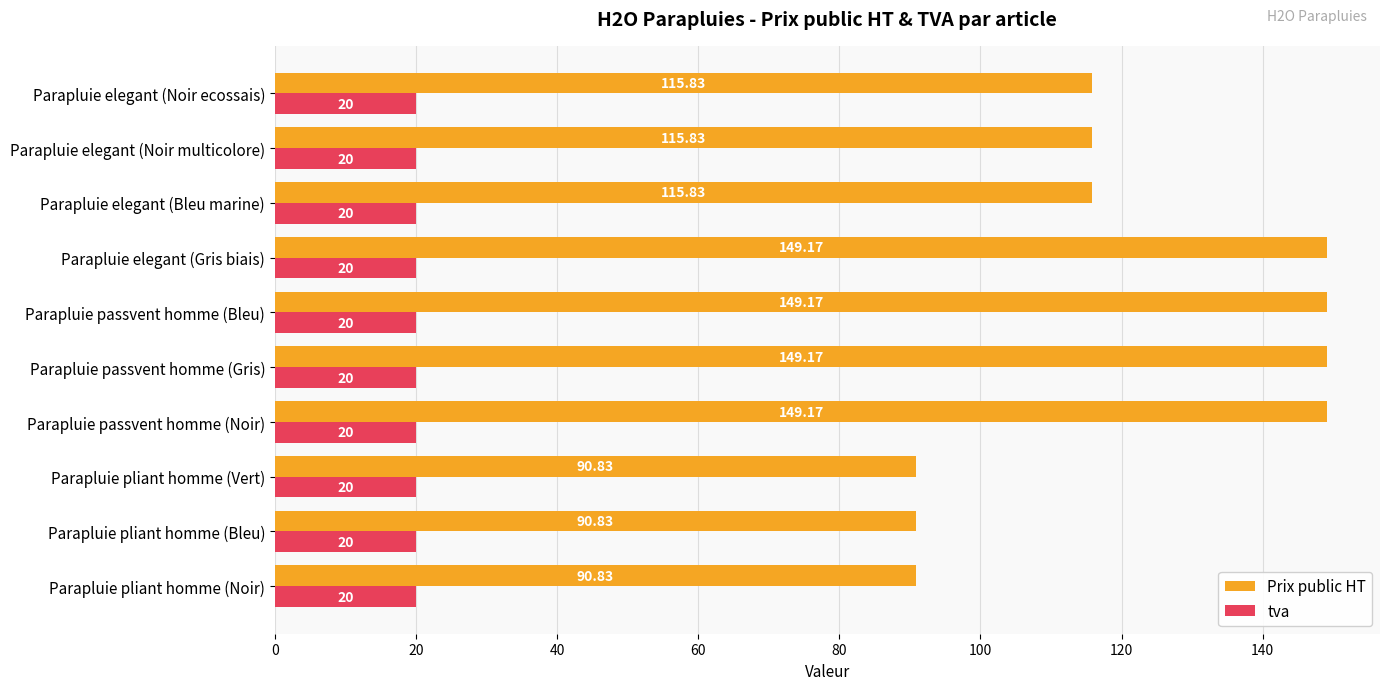

How many series are shown in this chart?

2